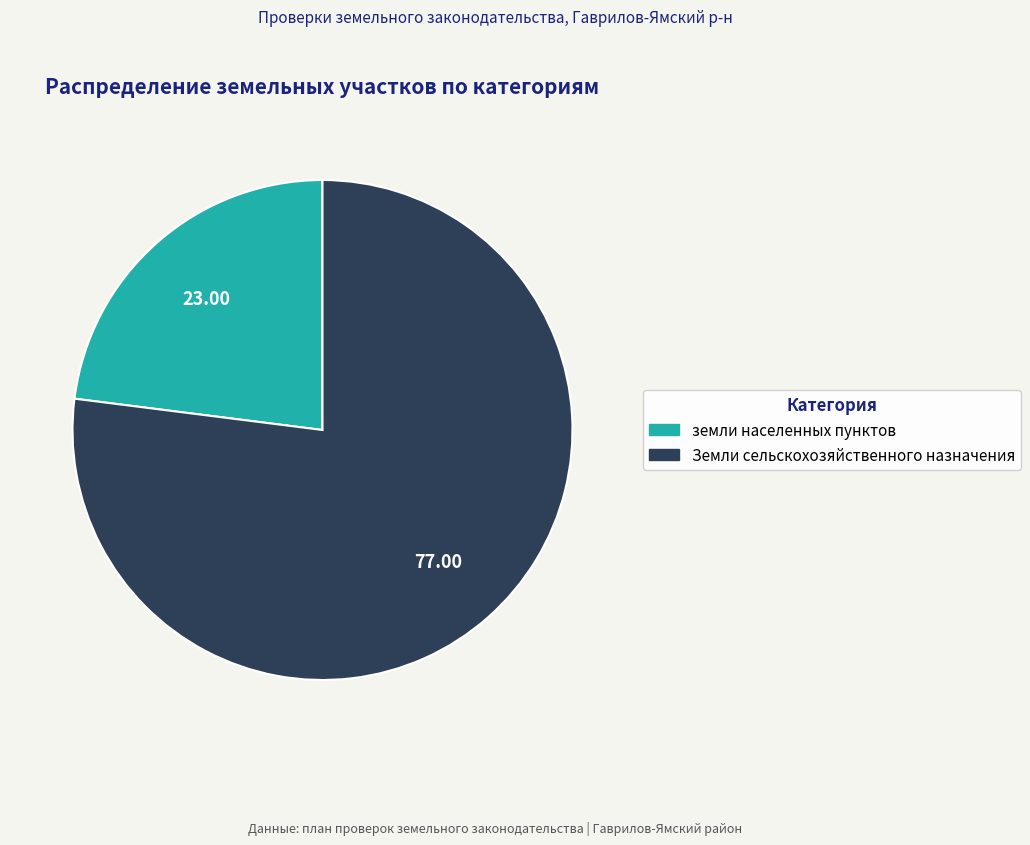

The земли населенных пунктов slice represents 37% of the pie. True or false?

False